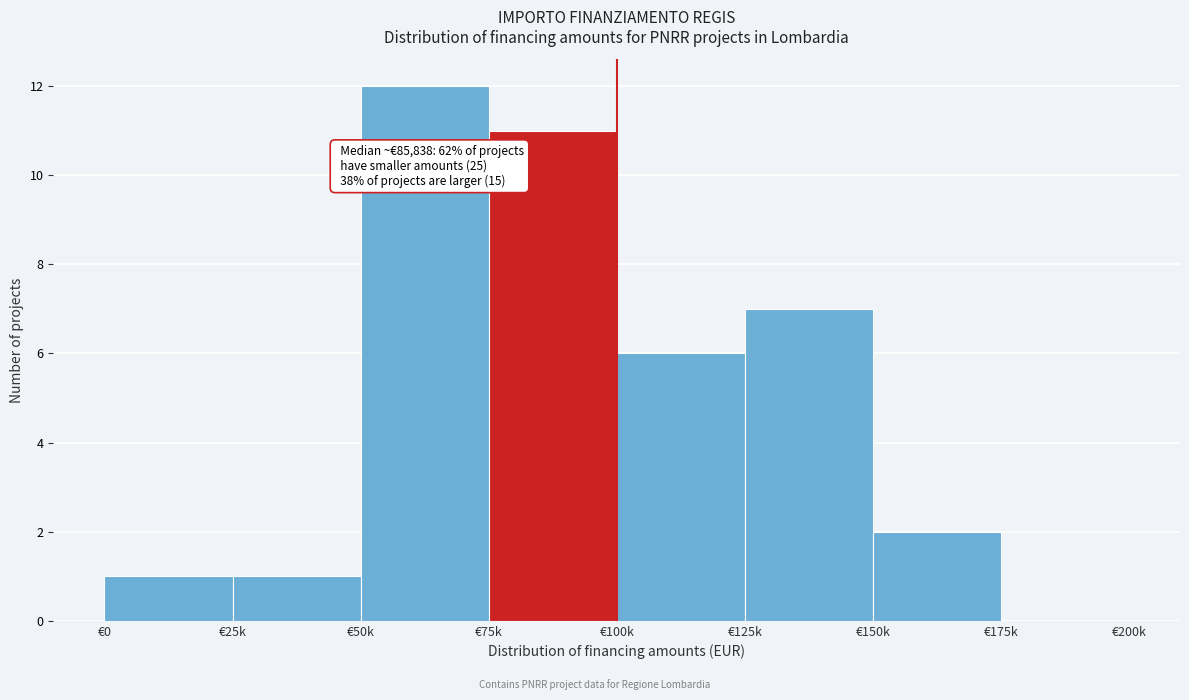

Reading left to right, list all the values displayed in this chart.

€0=1	€25k=1	€50k=12	€75k=11	€100k=6	€125k=7	€150k=2	€175k=0